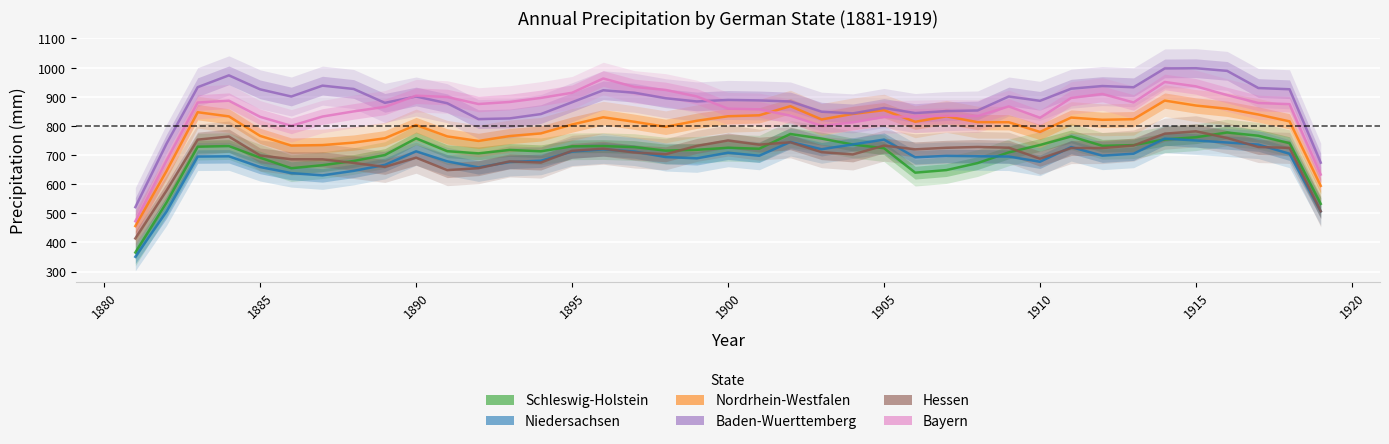

How many lines are shown in the chart?

6